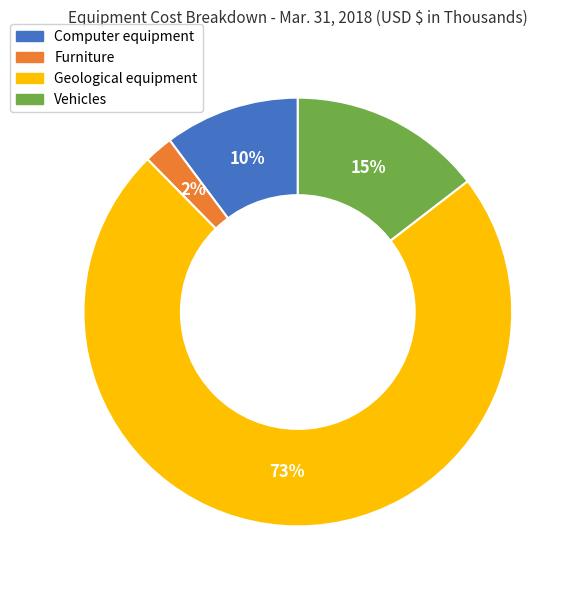

Which category has the smallest portion of the pie?

Furniture